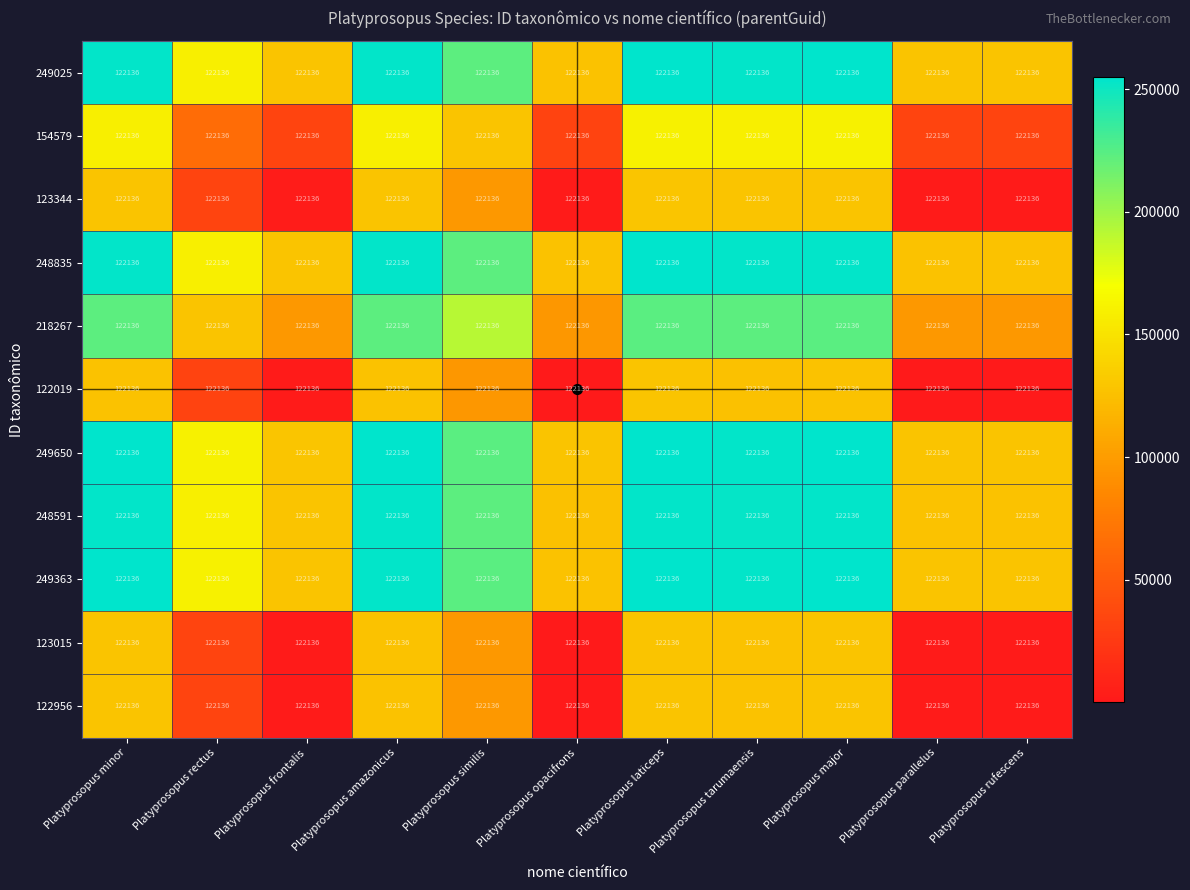

What is the spread (max minus min) of values at Platyprosopus similis?

127397